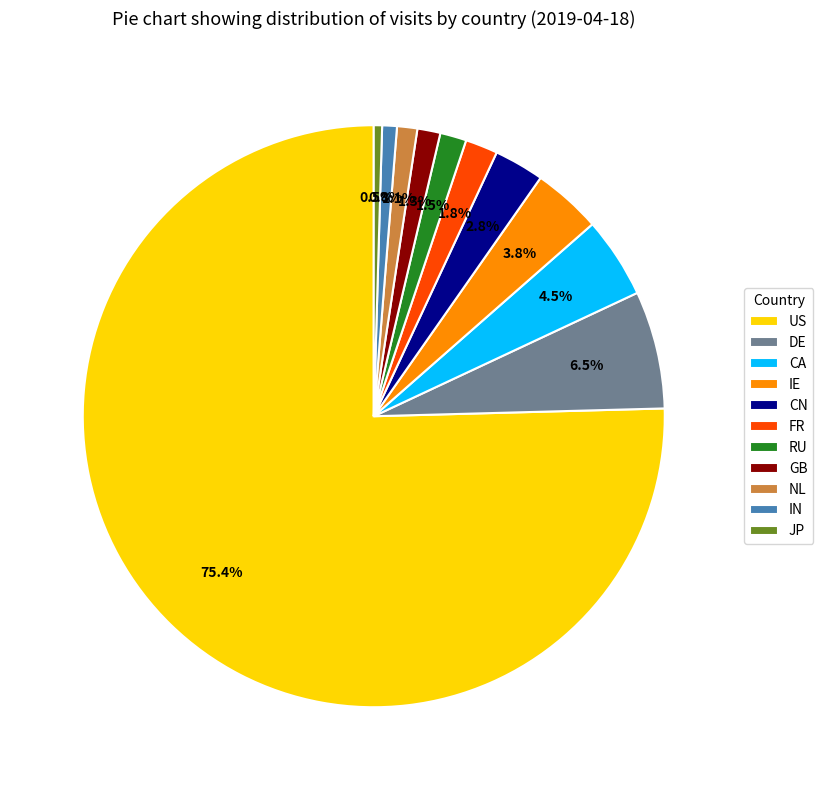

Which category has the biggest portion of the pie?

US